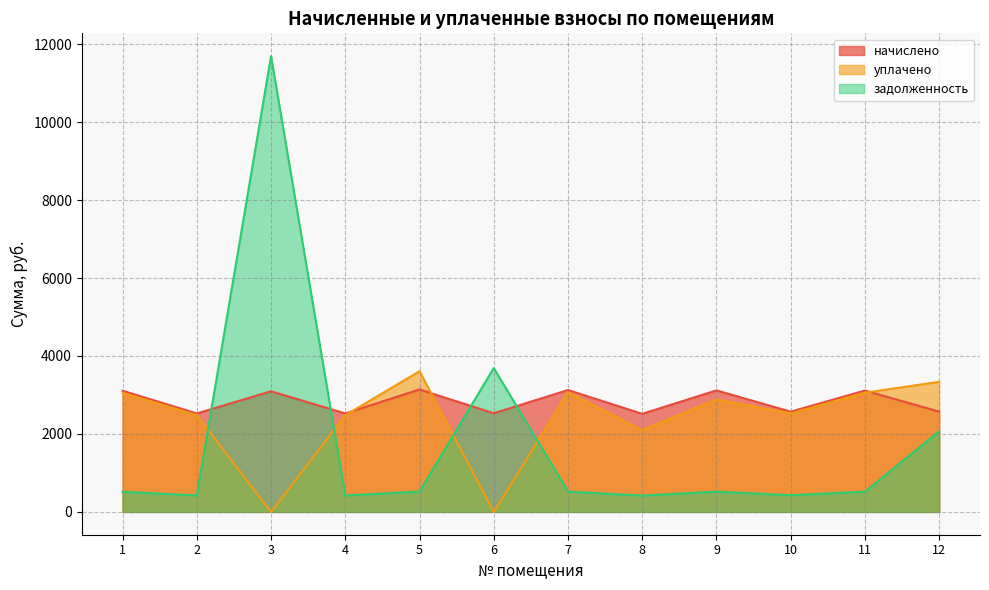

What is the average value of the начислено series?

2828.8